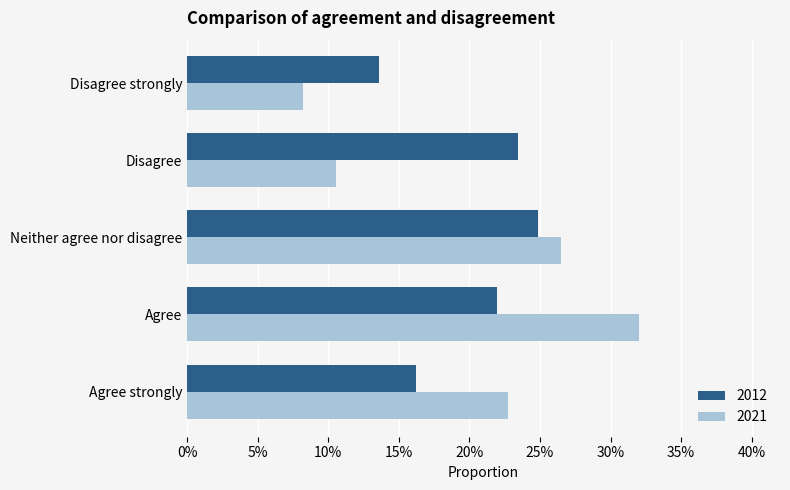

What are all the series names shown in the legend?

2012, 2021